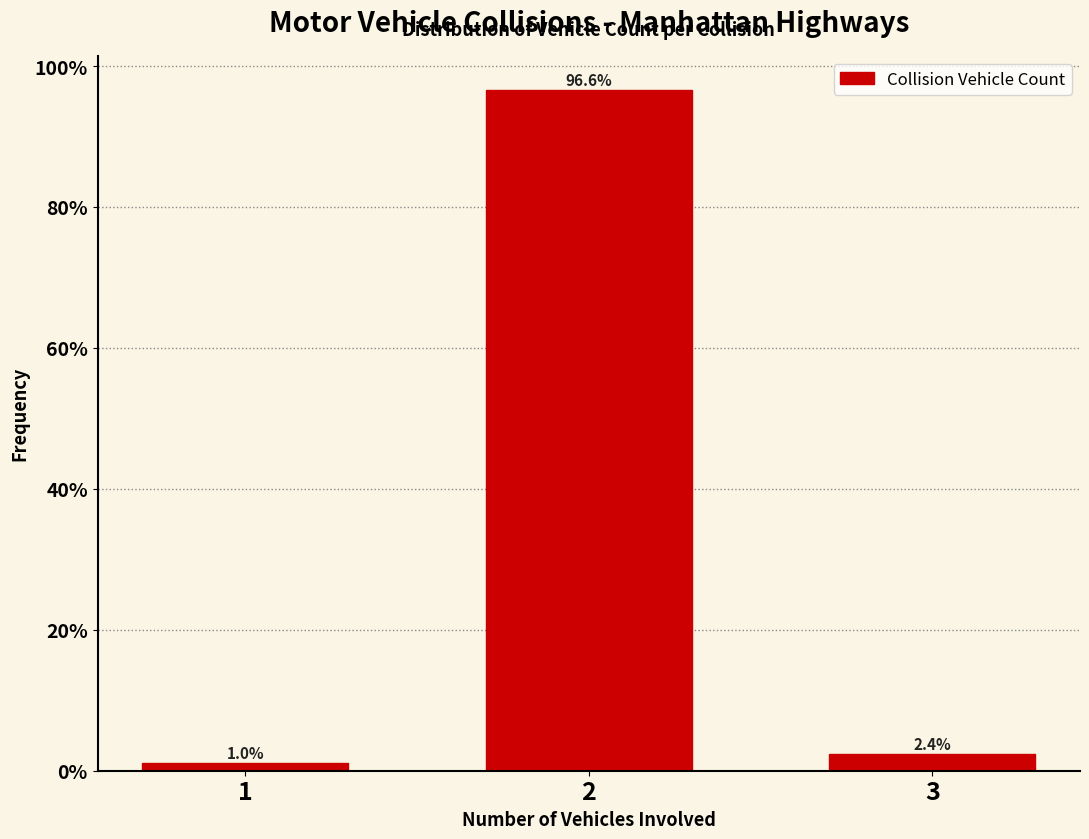

Reading left to right, extract all data points from this chart.

1=1.0	2=96.6	3=2.4